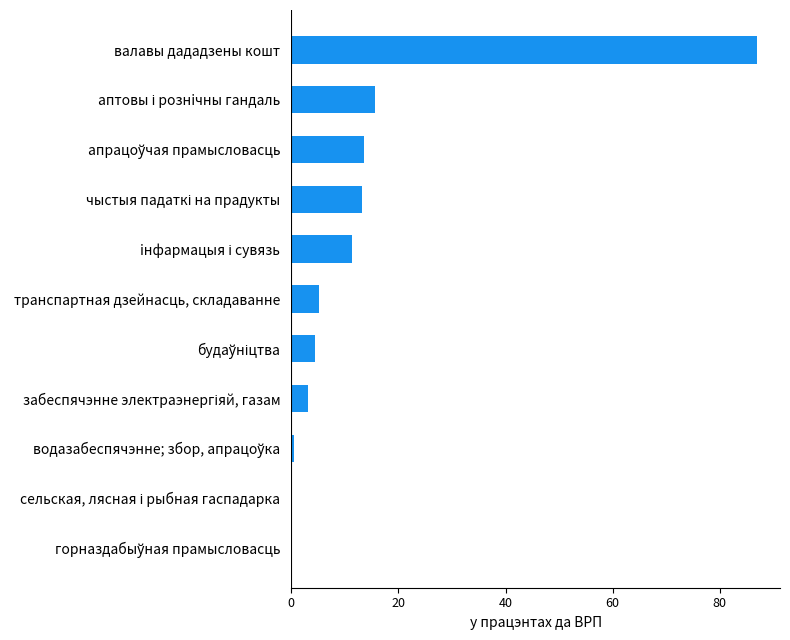

What is the maximum value shown in the chart?

86.9